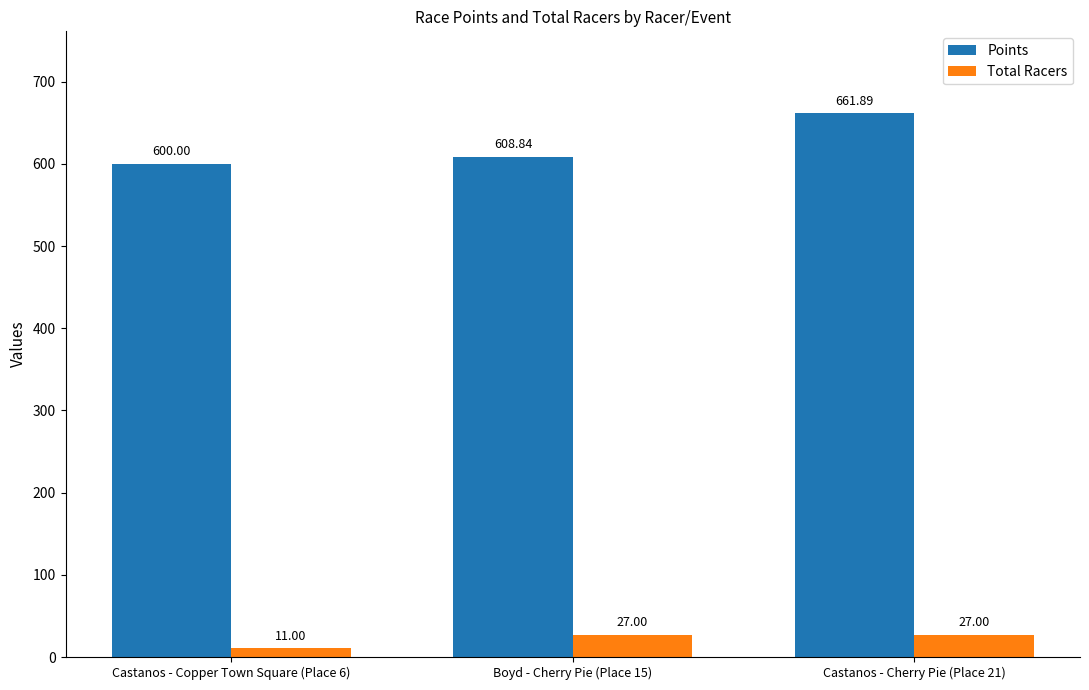

What is the difference between the highest and lowest values at Castanos - Cherry Pie (Place 21)?

634.9